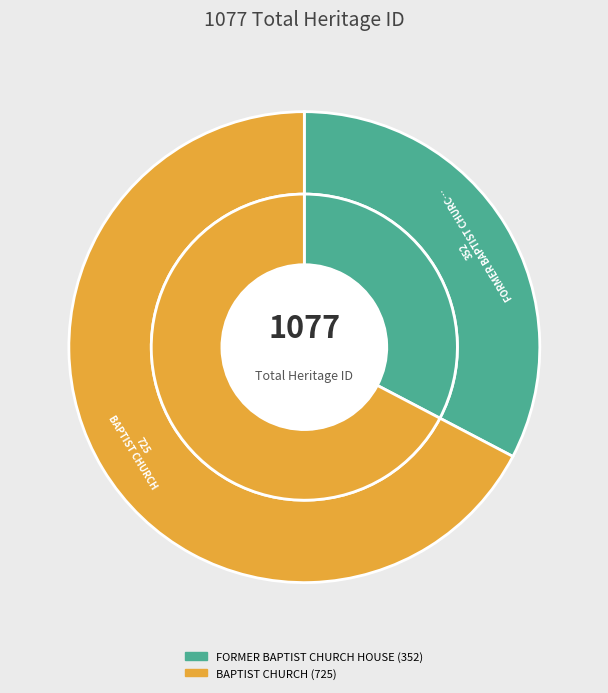

What percentage do BAPTIST CHURCH and FORMER BAPTIST CHURCH HOUSE together represent?

100.0%